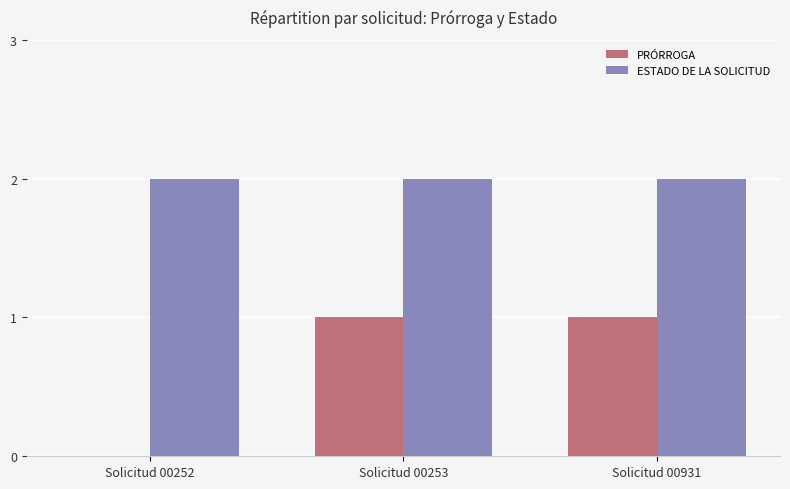

Is it true that ESTADO DE LA SOLICITUD equals 0 at Solicitud 00253?

False